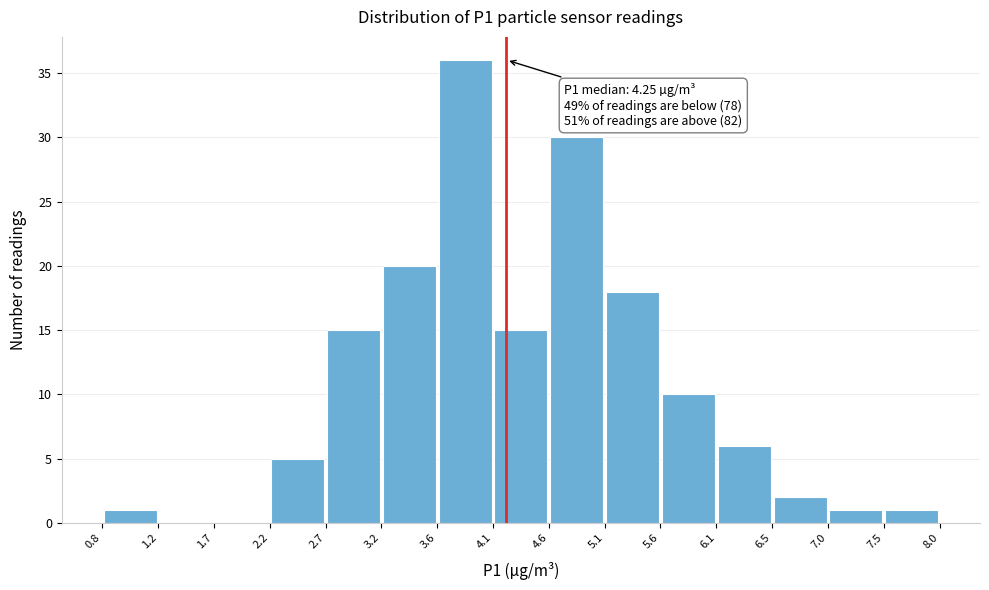

Over which range of the x-axis is the bar tallest?

3.6 to 4.1